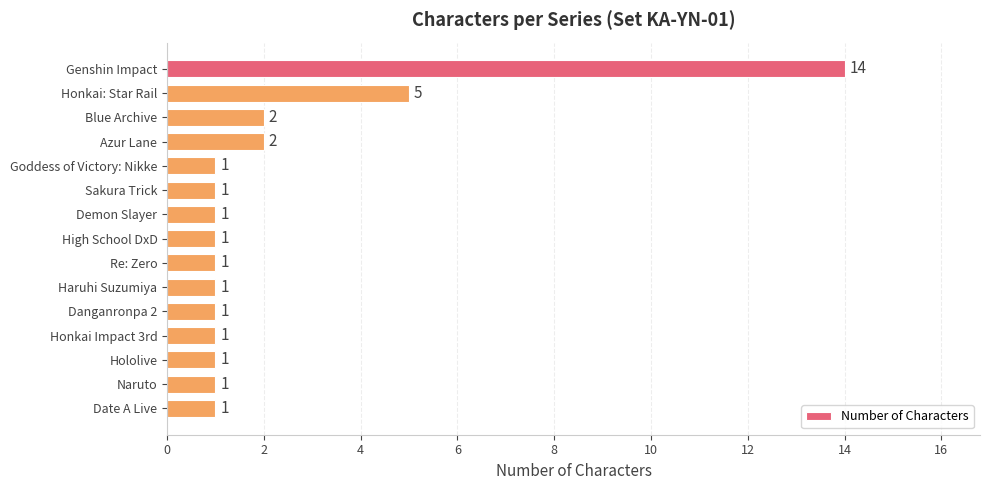

True or false: the data shows 1 at Demon Slayer.

True